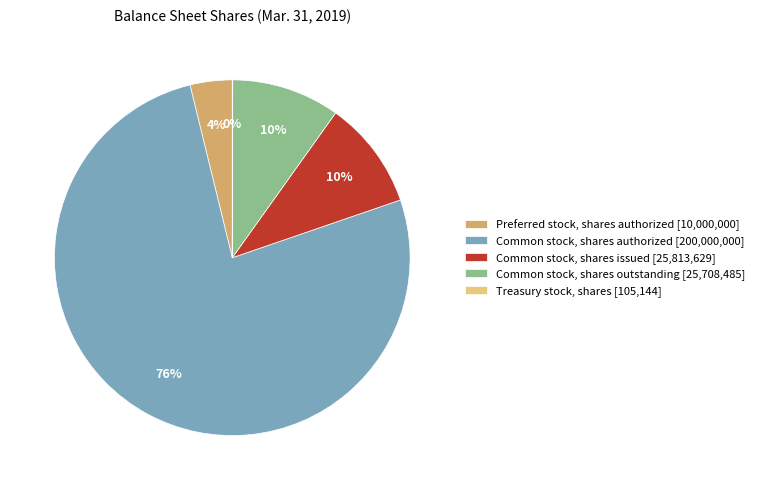

Does any single category account for the majority?

Yes